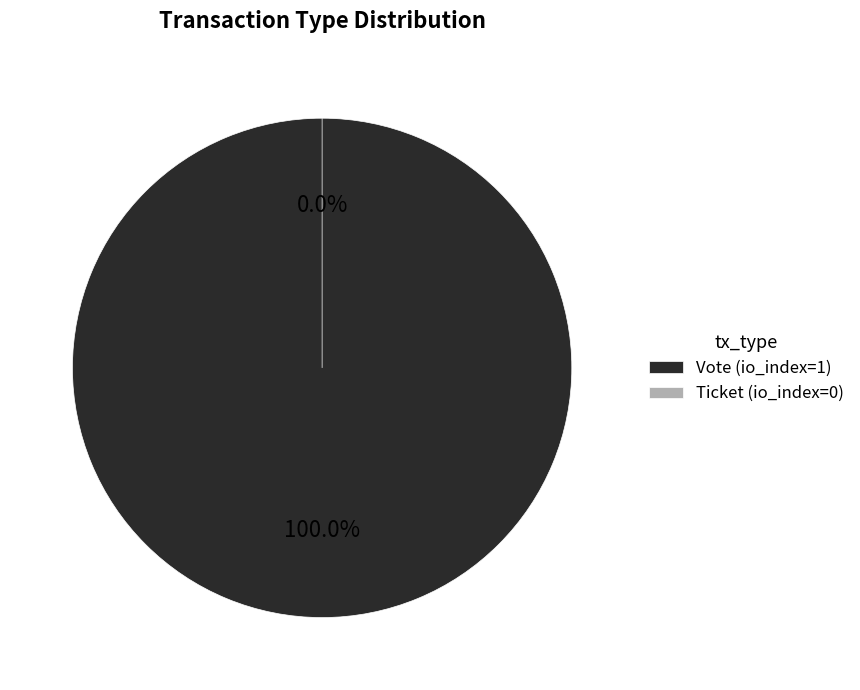

What is the total percentage of Ticket and Vote?

100.0%